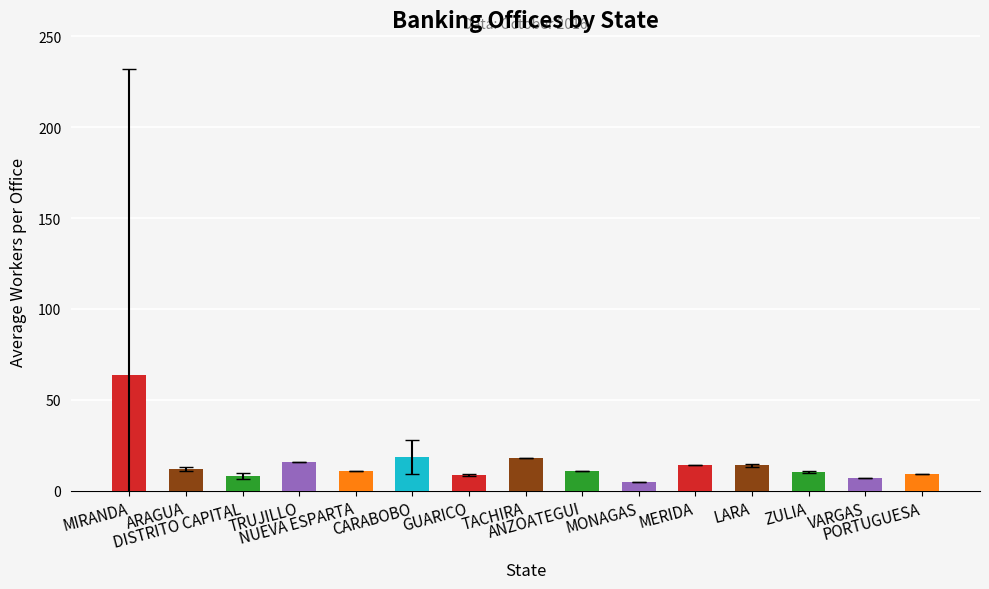

What is the sum of all values?

226.4